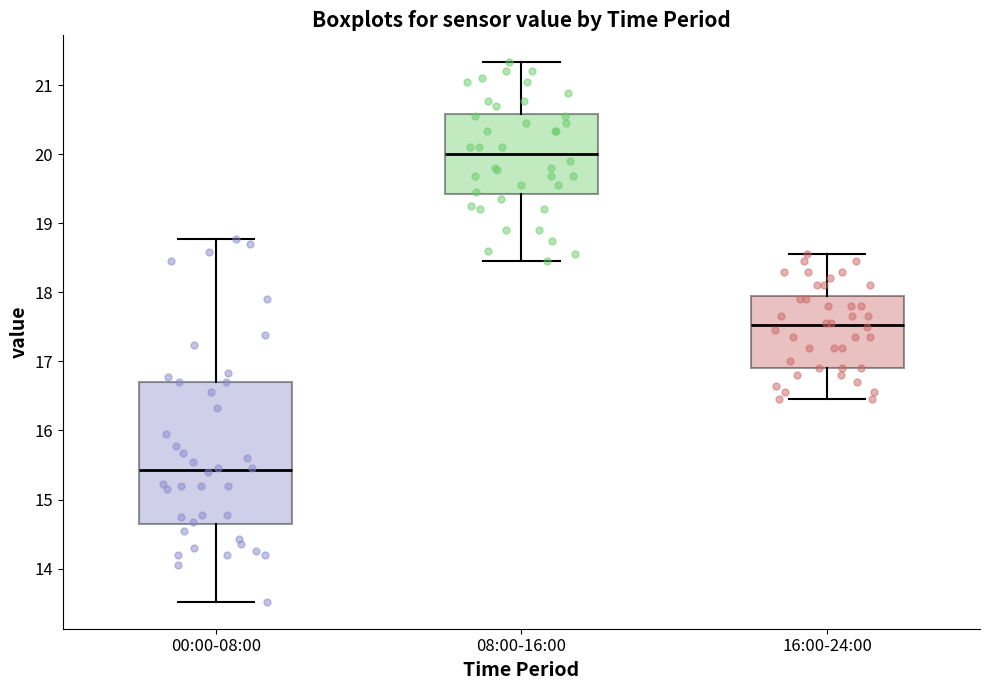

Reading left to right, transcribe this box plot: for each box, give where its median line is, the range the box spans, and where its two whiskers end, as read against the y-axis. The values are not printed on the chart, so give them approximately, as read against the axis.

00:00-08:00: median 15.4, box 14.6 to 16.7, whiskers 13.5 to 18.8
08:00-16:00: median 20.0, box 19.4 to 20.6, whiskers 18.5 to 21.3
16:00-24:00: median 17.5, box 16.9 to 18.0, whiskers 16.5 to 18.6